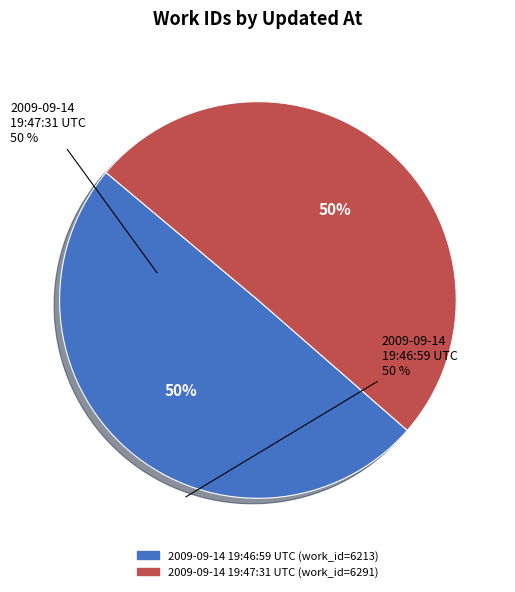

What percentage is the 2009-09-14 19:46:59 UTC slice, to the nearest percent?

50%